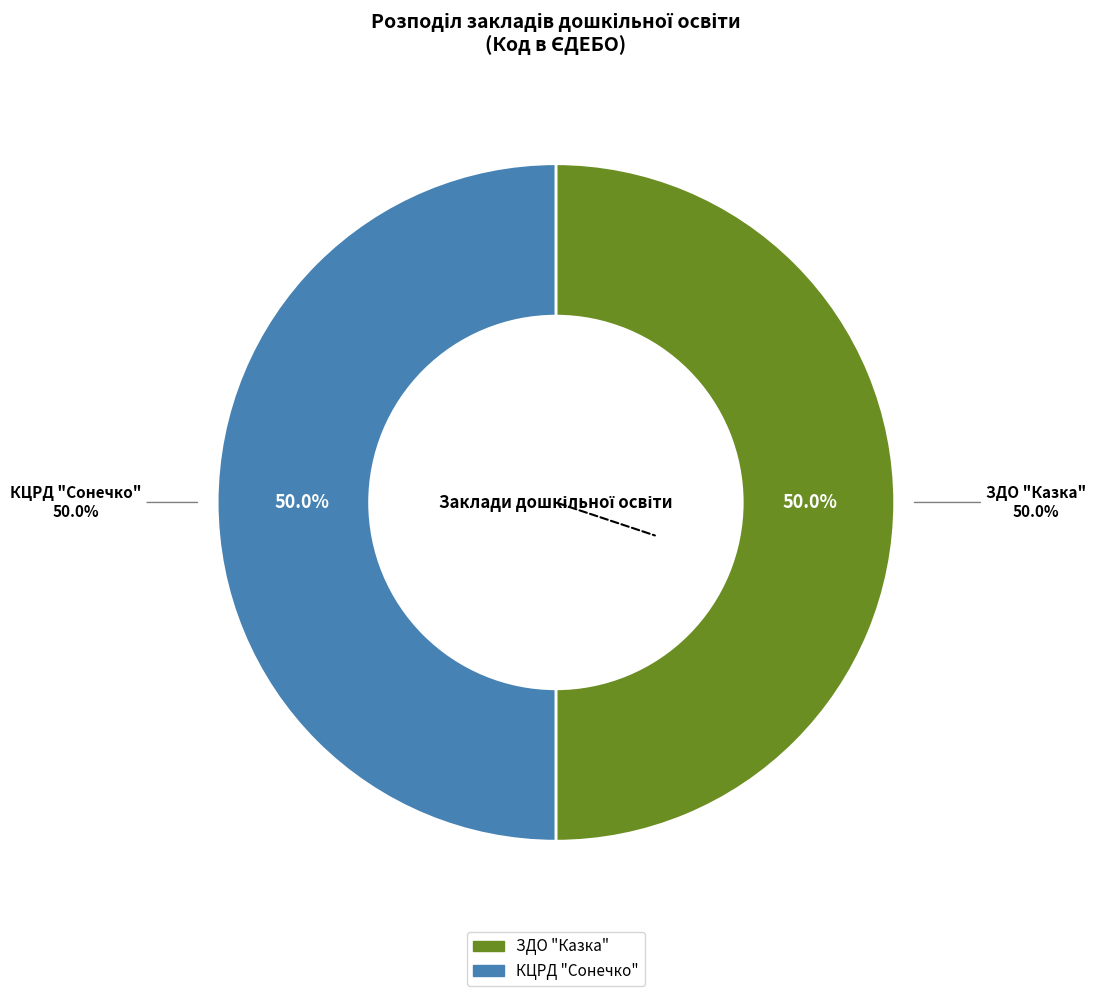

Does ЗДО "Казка" account for over 50% of the chart?

Yes